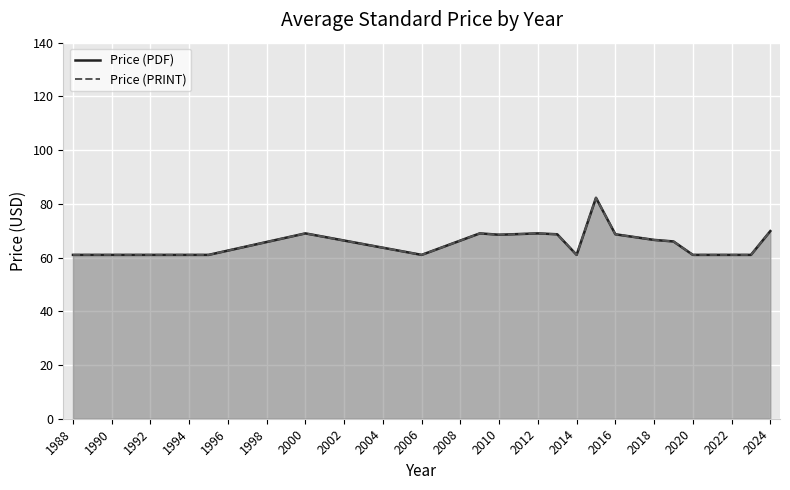

What are all the series names shown in the legend?

Price (PDF), Price (PRINT)